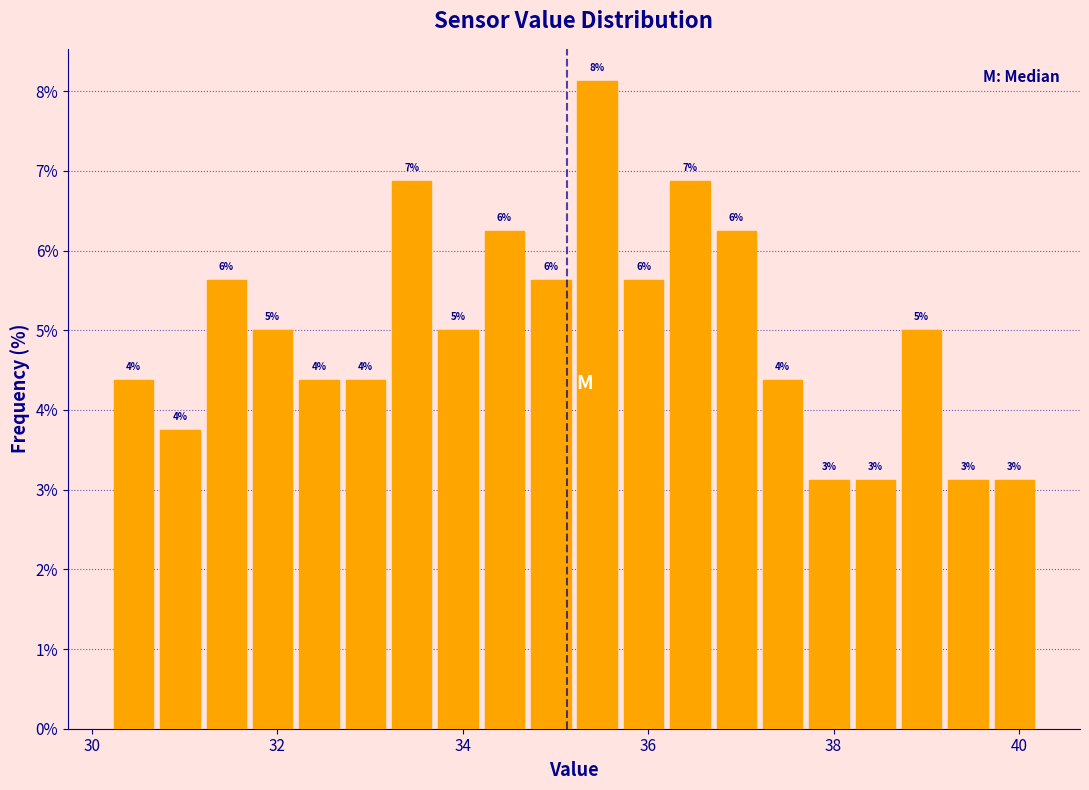

Around what value on the x-axis is the tallest bar? Give the approximate position of its centre, as read against the axis.

35.4